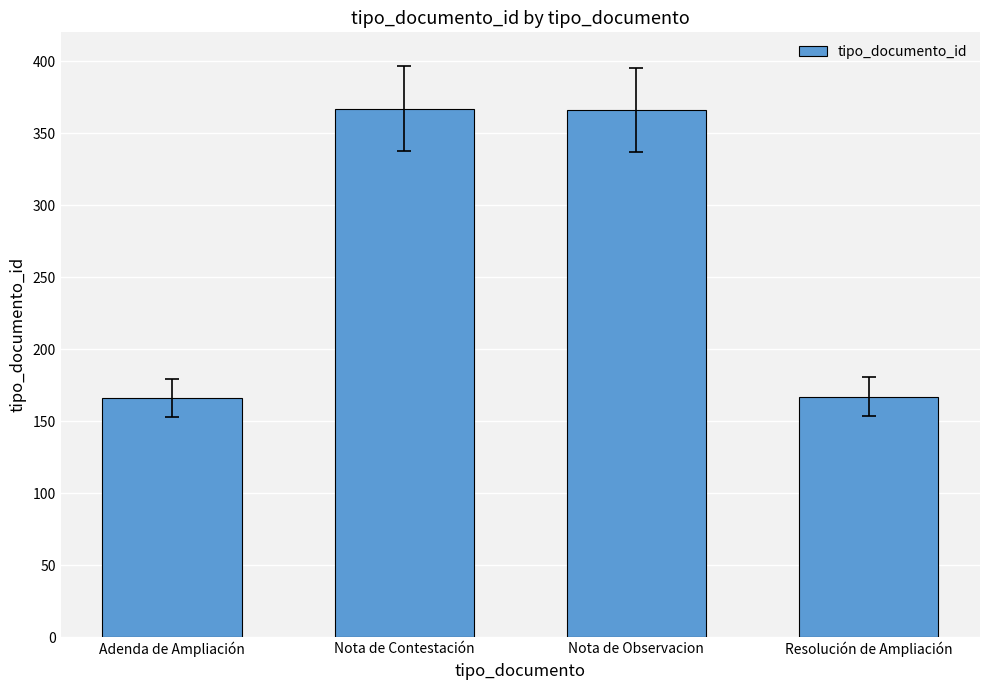

What position from the right is Nota de Contestación?

3